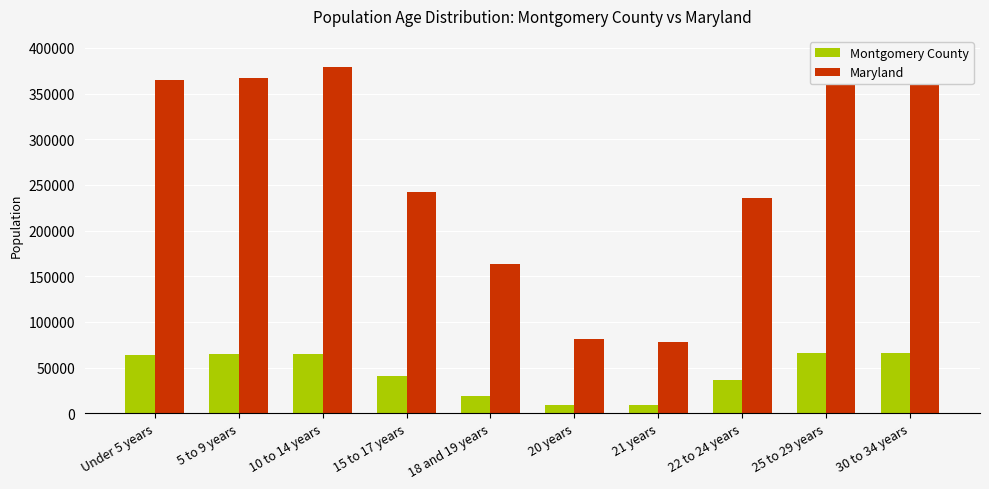

Which category has the highest value across all series?

25 to 29 years